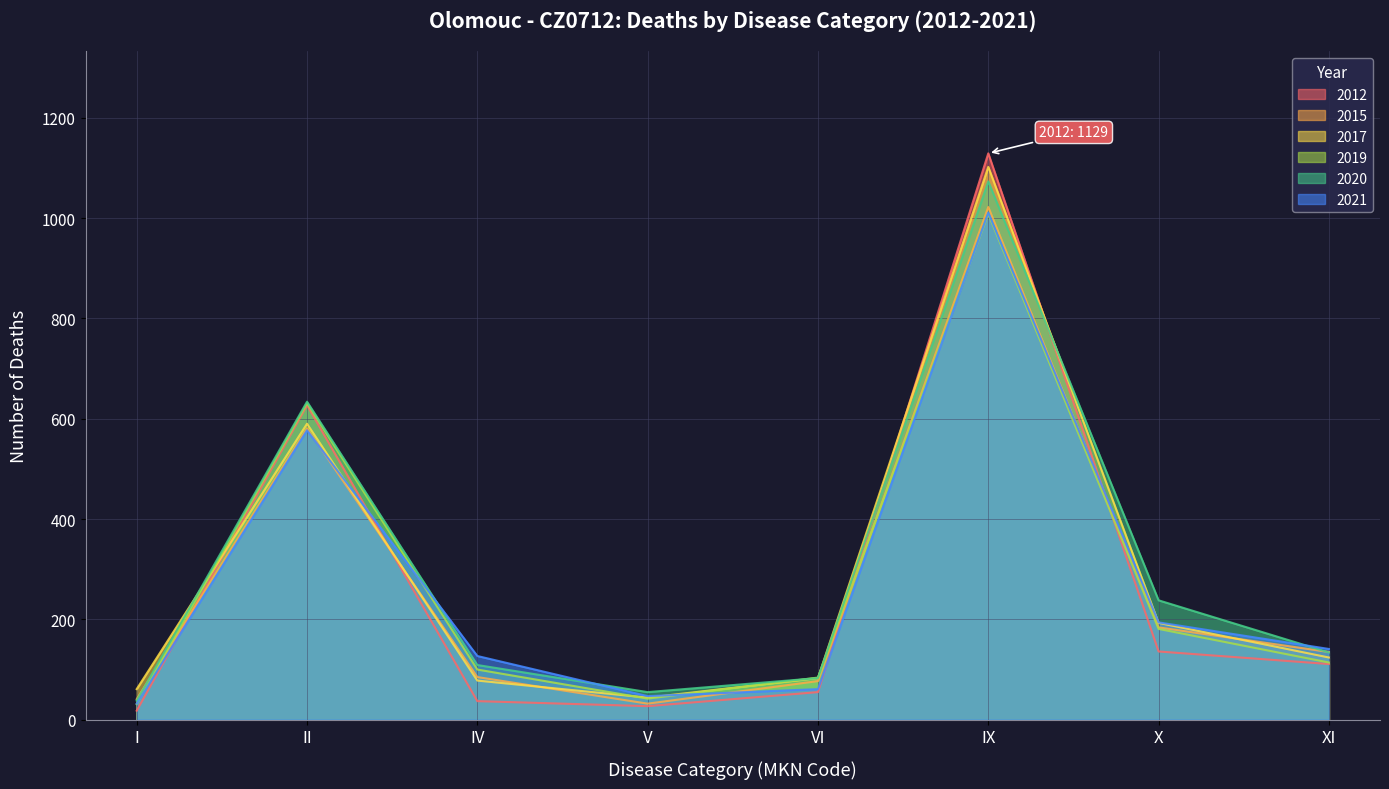

The value of 2015 at VI is 121. True or false?

False